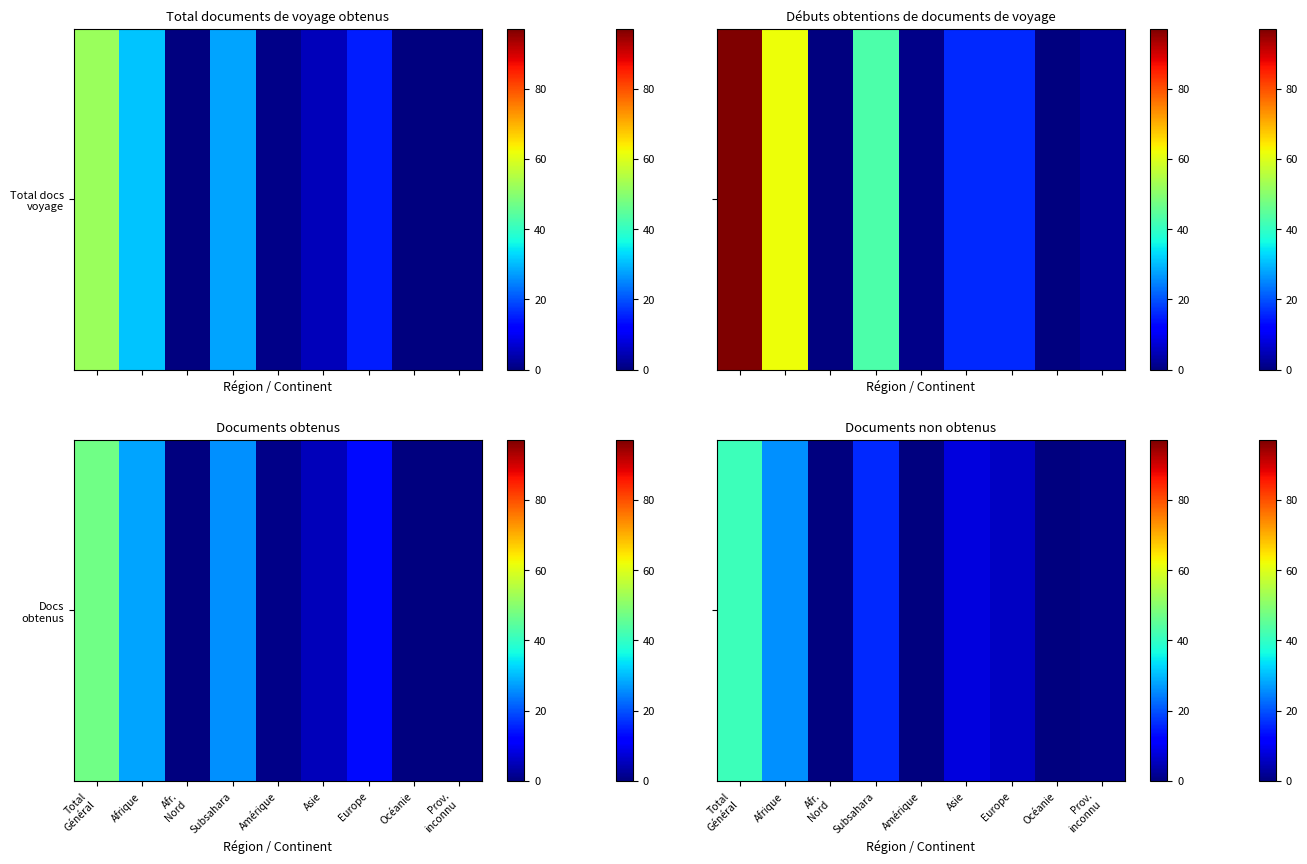

How many data points are less than 6?

4